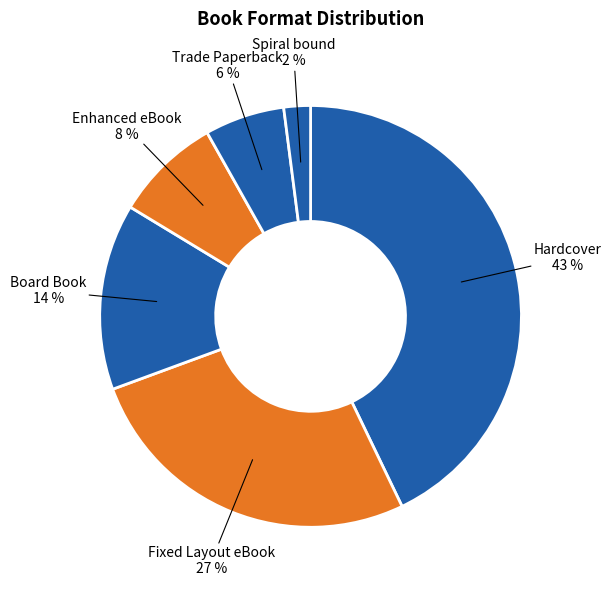

What percentage is the Fixed Layout eBook slice, to the nearest percent?

27%